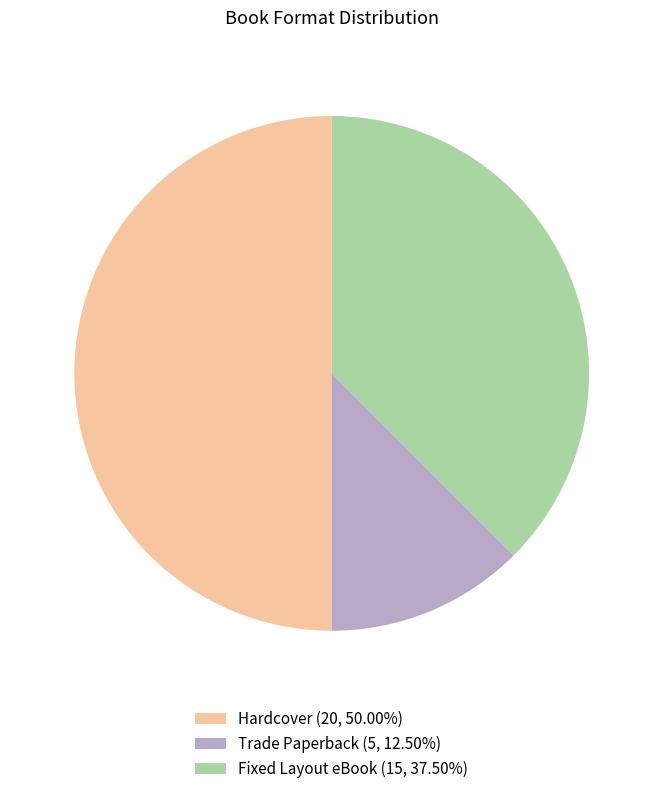

Is Trade Paperback (5, 12.50%) the majority of the pie?

No